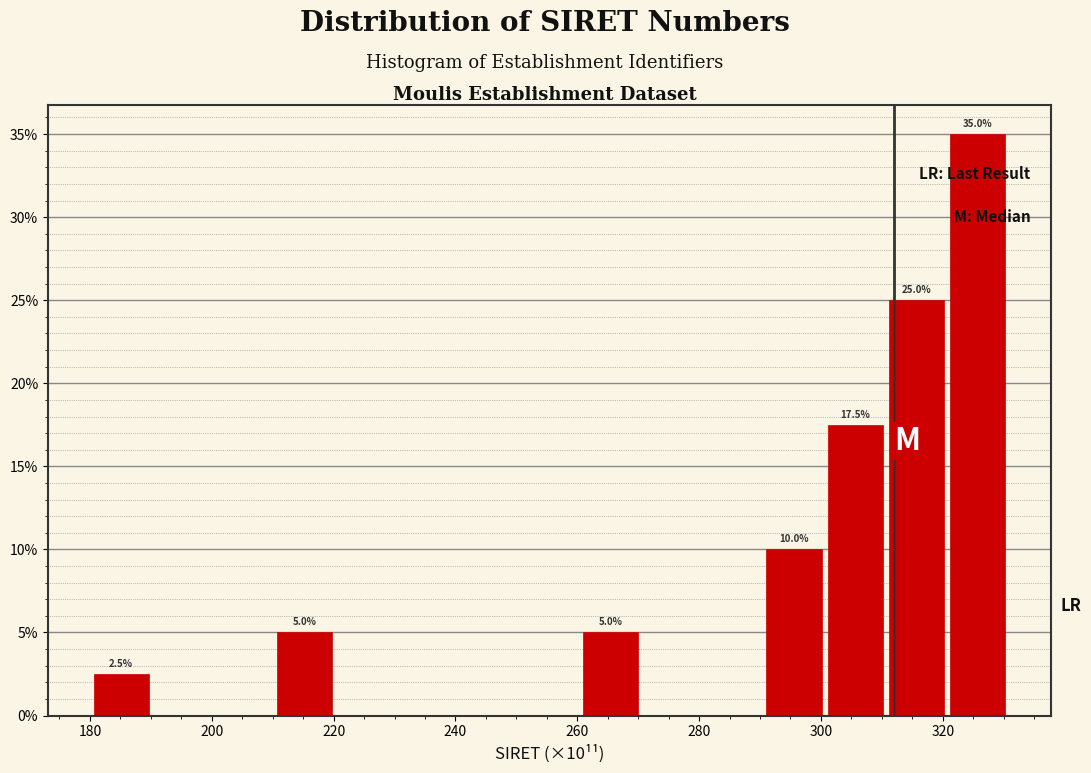

Which range on the x-axis has the tallest bar?

320 to 330